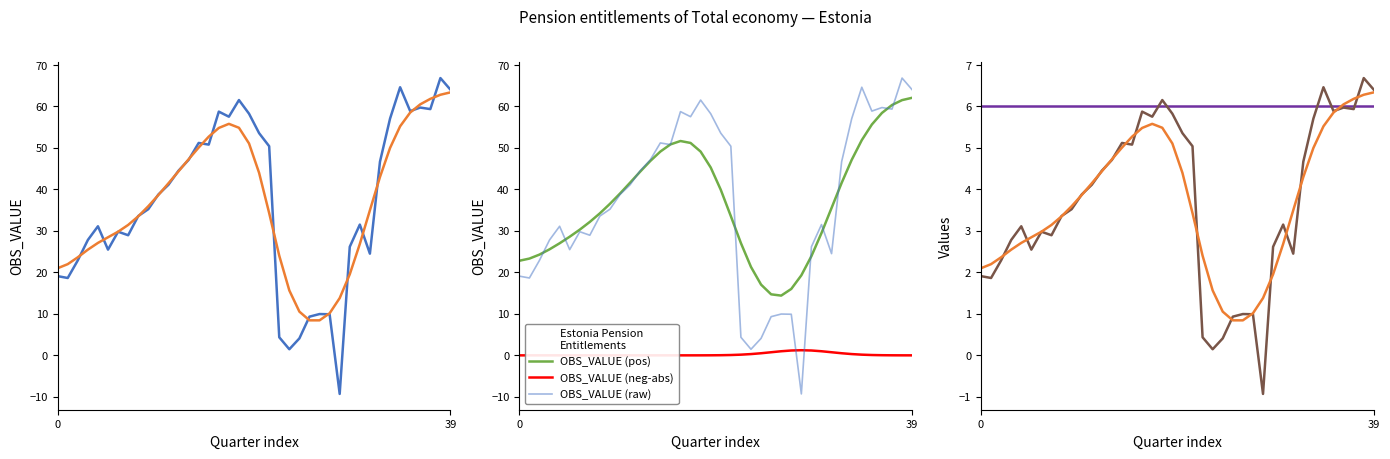

How many data points are less than 38?

20